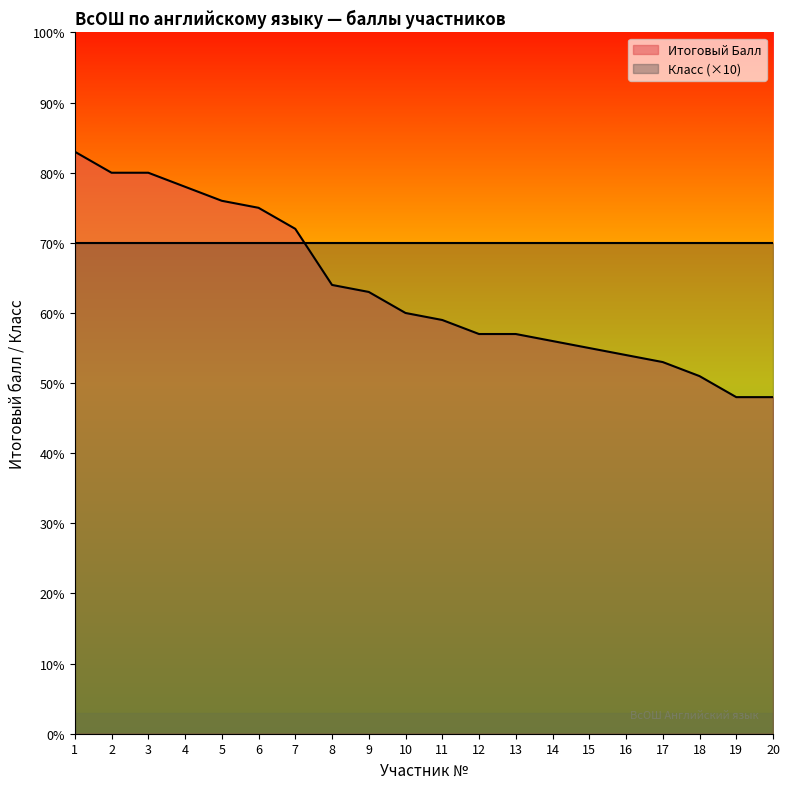

Where is the data nearest to the value 65?

8